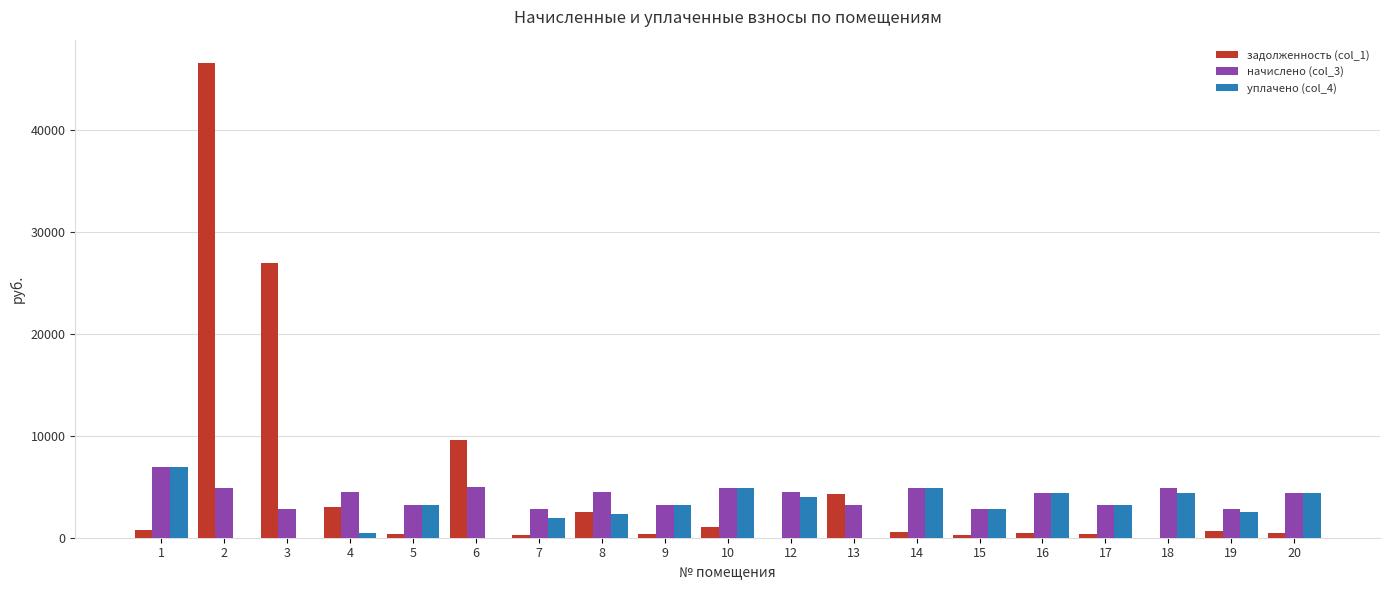

What is the maximum value shown in the chart?

46585.1